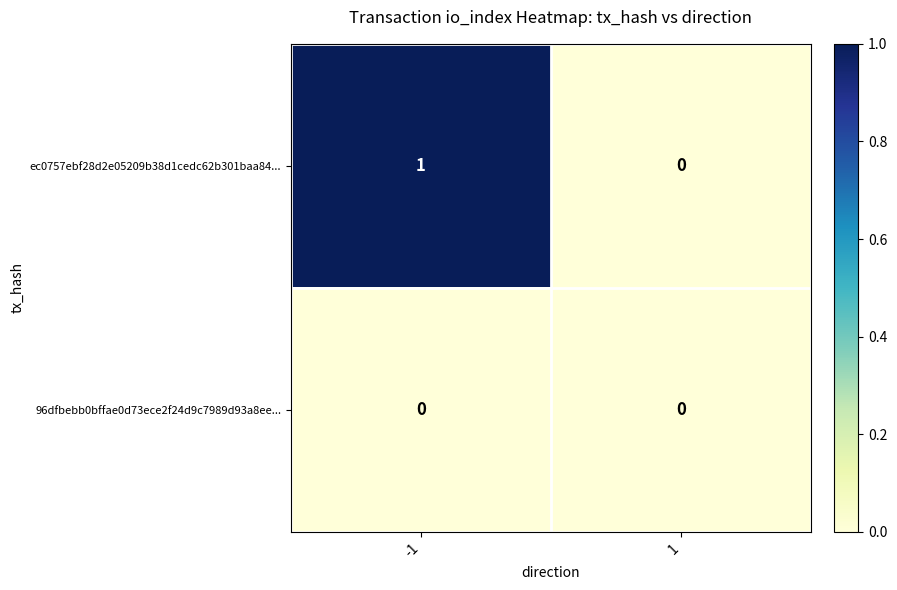

The 96dfbebb0bffae0d73ece2f24d9c7989d93a8ee... series shows 0 at 1. True or false?

True